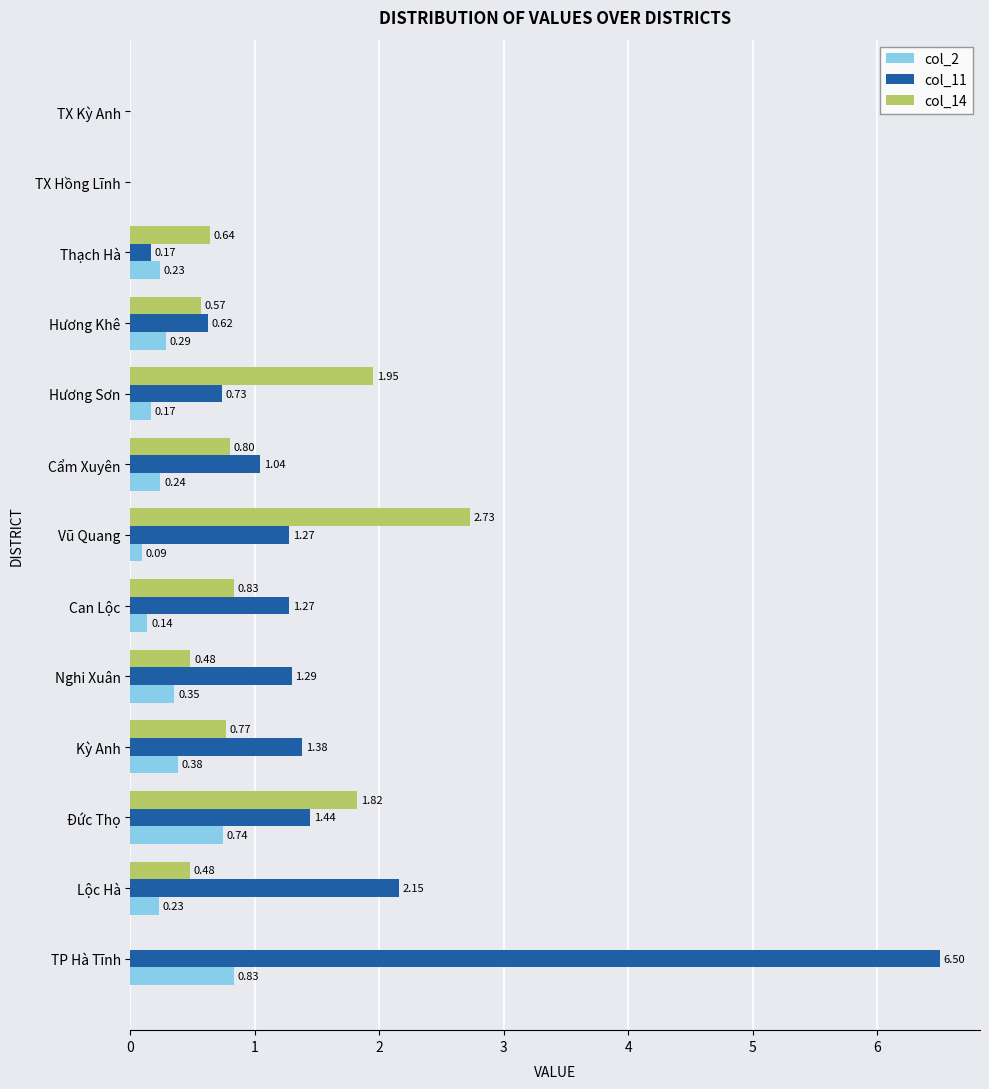

What is the sum of all col_14 values?

11.1